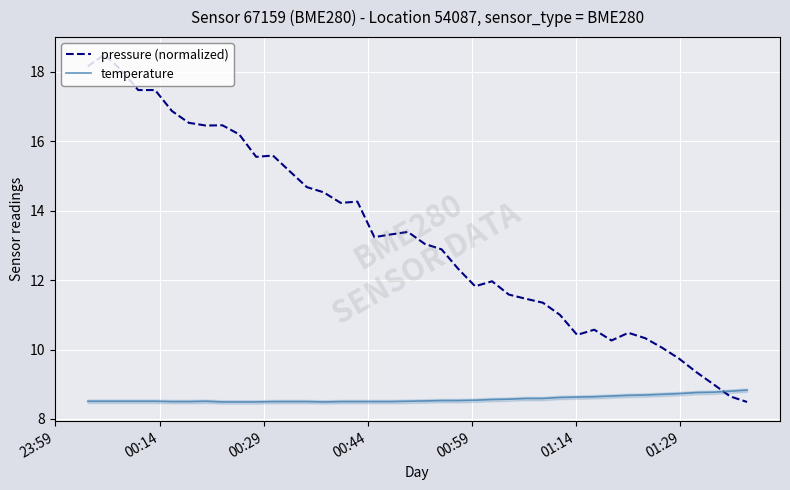

Reading right to left, transcribe all the data shown in this chart.

pressure (normalized): 8.5	8.7	9.0	9.4	9.7	10.0	10.3	10.5	10.3	10.6	10.4	11.0	11.3	11.5	11.6	12.0	11.8	12.3	12.9	13.0	13.4	13.3	13.2	14.3	14.2	14.5	14.7	15.1	15.6	15.5	16.2	16.5	16.4	16.5	16.9	17.5	17.5	18.0	18.5	18.1
temperature: 8.8	8.8	8.8	8.8	8.7	8.7	8.7	8.7	8.7	8.6	8.6	8.6	8.6	8.6	8.6	8.6	8.5	8.5	8.5	8.5	8.5	8.5	8.5	8.5	8.5	8.5	8.5	8.5	8.5	8.5	8.5	8.5	8.5	8.5	8.5	8.5	8.5	8.5	8.5	8.5